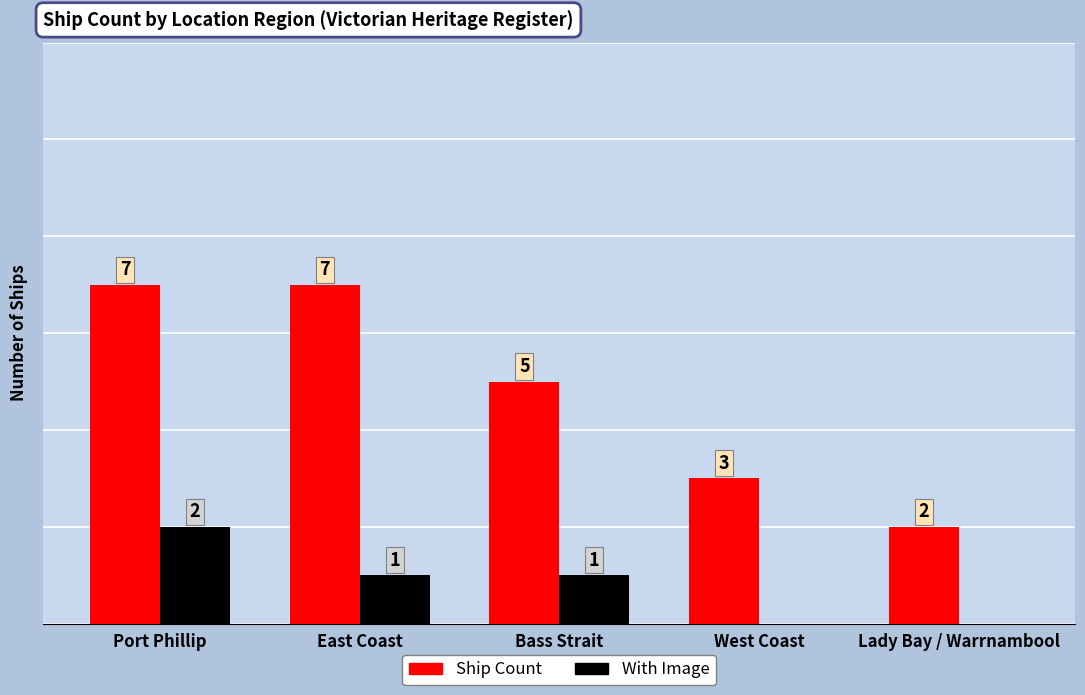

Are the bars grouped side by side (vs. stacked)?

Yes